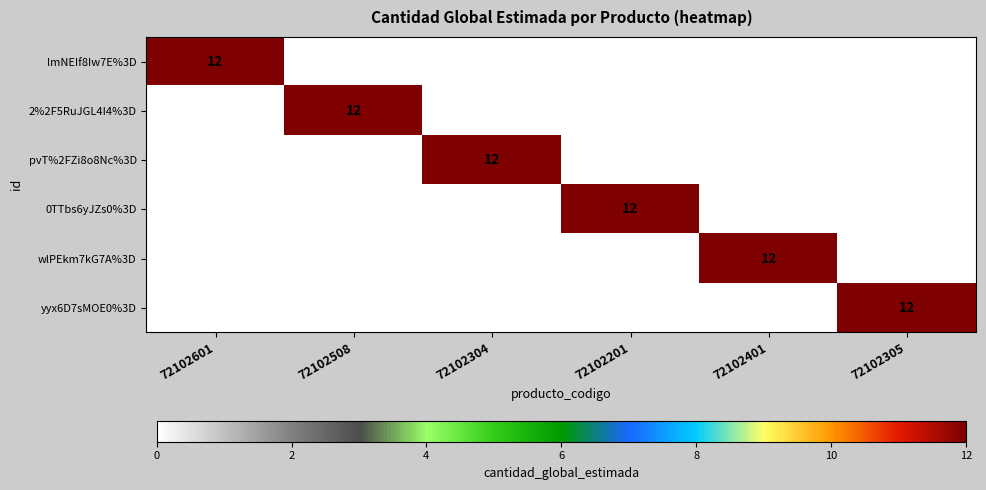

At which category is the sum across all series the highest?

72102601